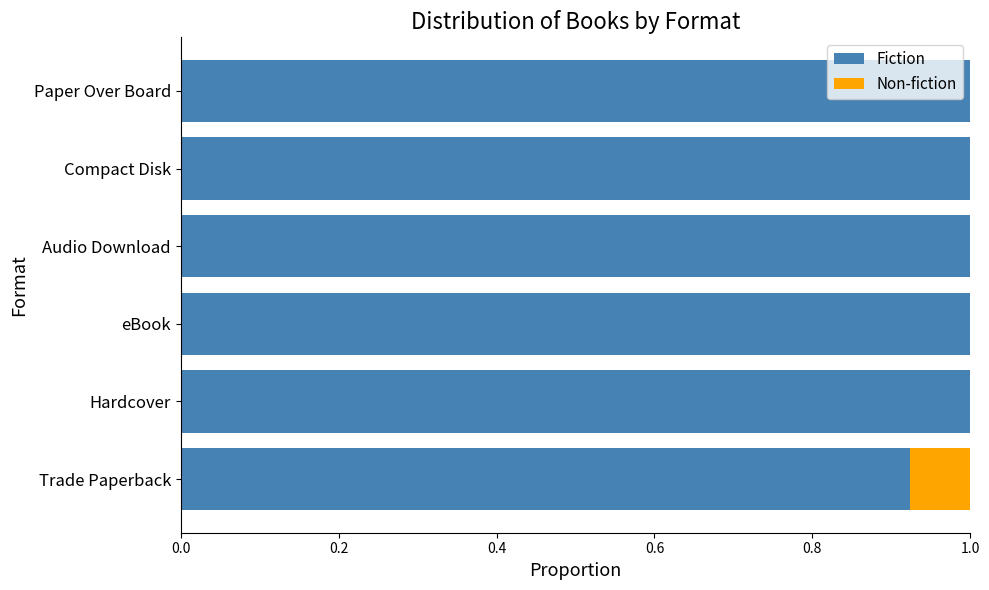

What is the total value across all series at Audio Download?

1.0